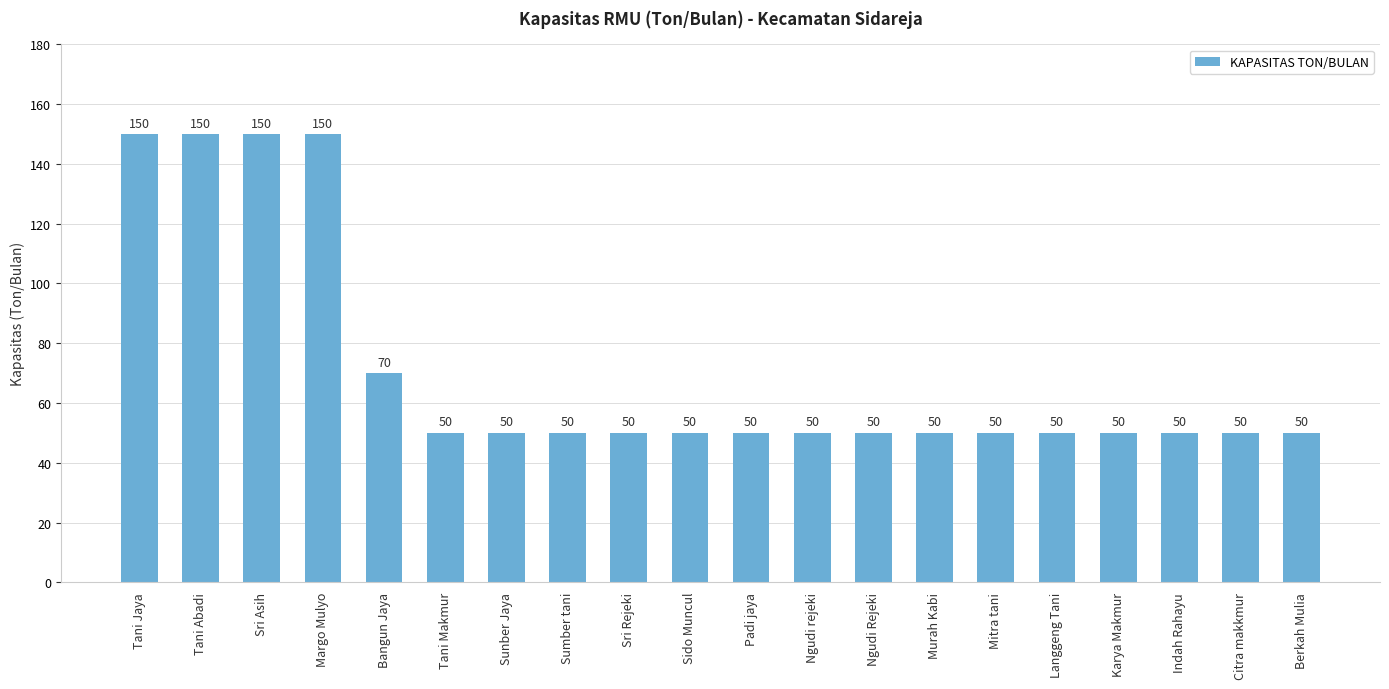

Reading left to right, what are all the values shown in this chart?

Tani Jaya=150	Tani Abadi=150	Sri Asih=150	Margo Mulyo=150	Bangun Jaya=70	Tani Makmur=50	Sunber Jaya=50	Sumber tani=50	Sri Rejeki=50	Sido Muncul=50	Padi jaya=50	Ngudi rejeki=50	Ngudi Rejeki=50	Murah Kabi=50	Mitra tani=50	Langgeng Tani=50	Karya Makmur=50	Indah Rahayu=50	Citra makkmur=50	Berkah Mulia=50